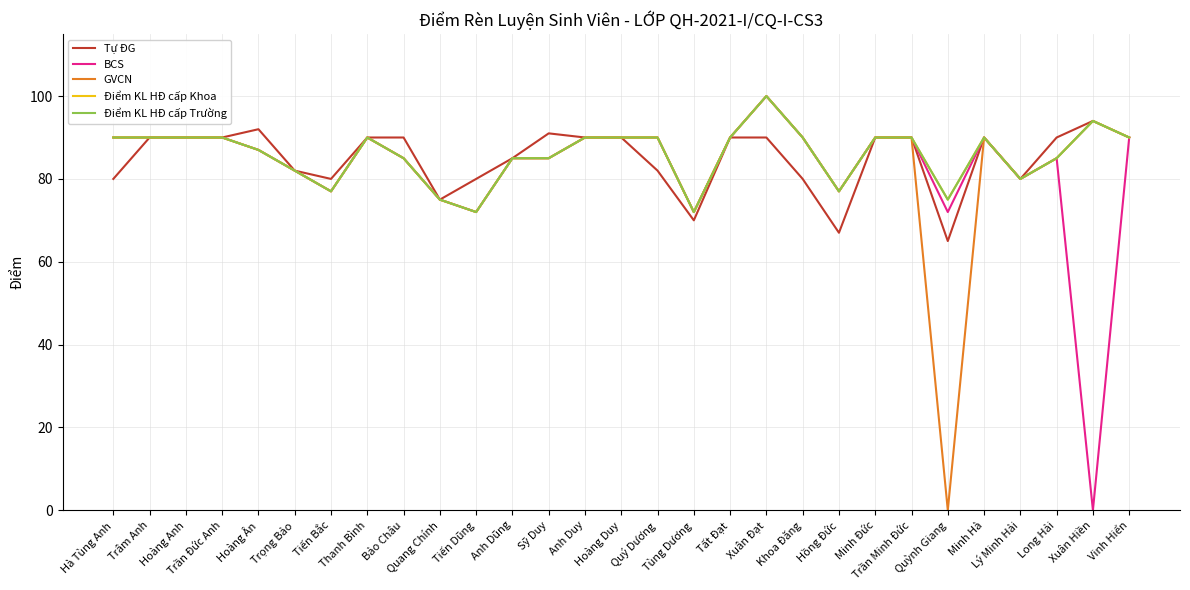

Does the chart display data point markers on the line(s)?

No